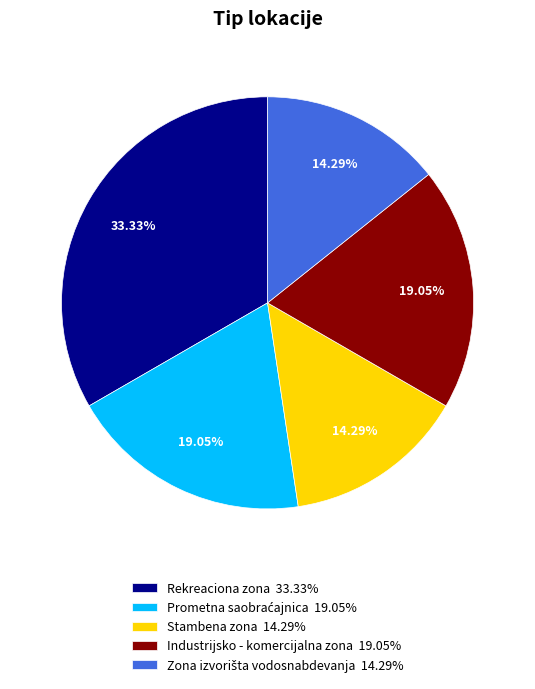

Does Industrijsko - komercijalna zona represent more than half of the total?

No